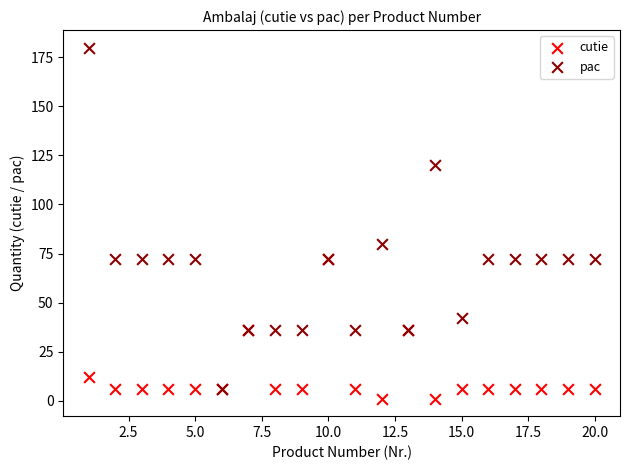

In the pac series, what Y value is closest to 93?

80